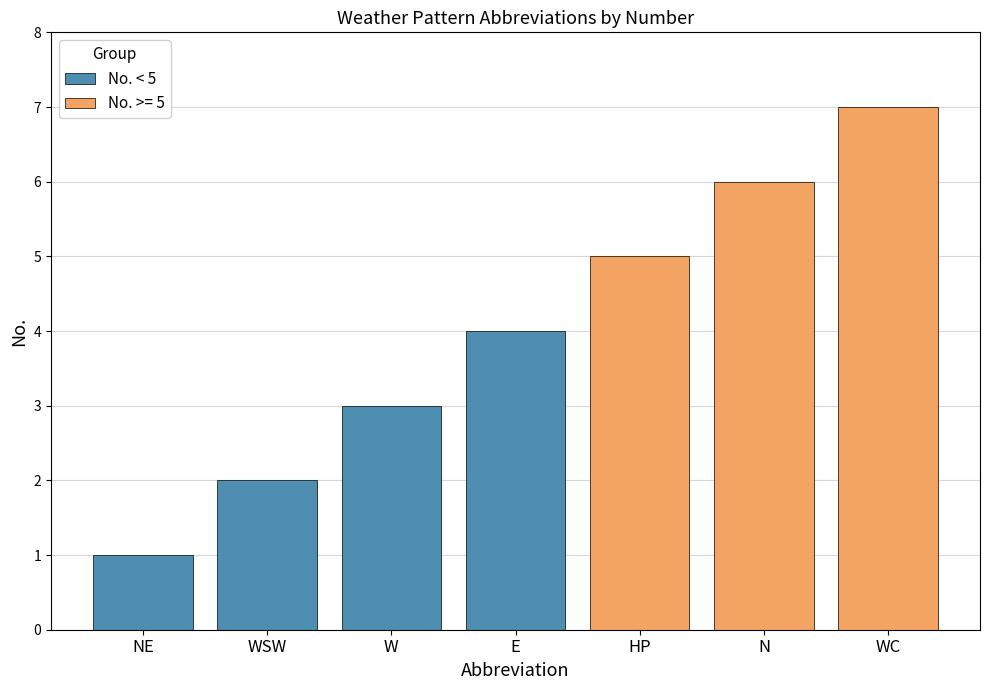

What is the label of the 4th bar from the right?

NE